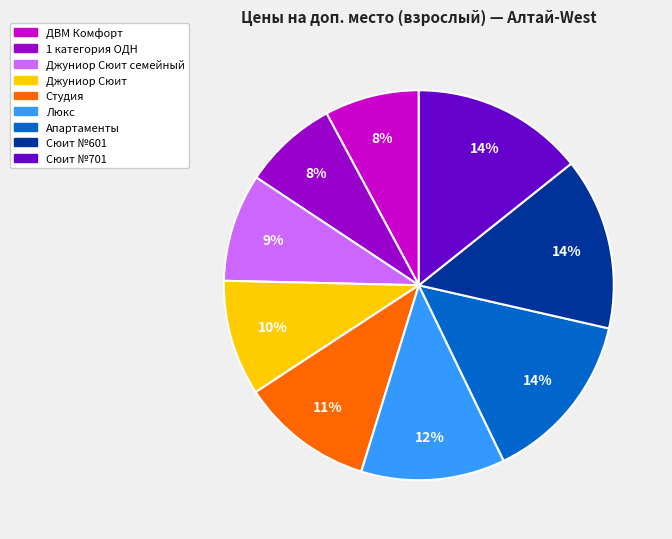

To the nearest percent, what is the average slice percentage?

11%